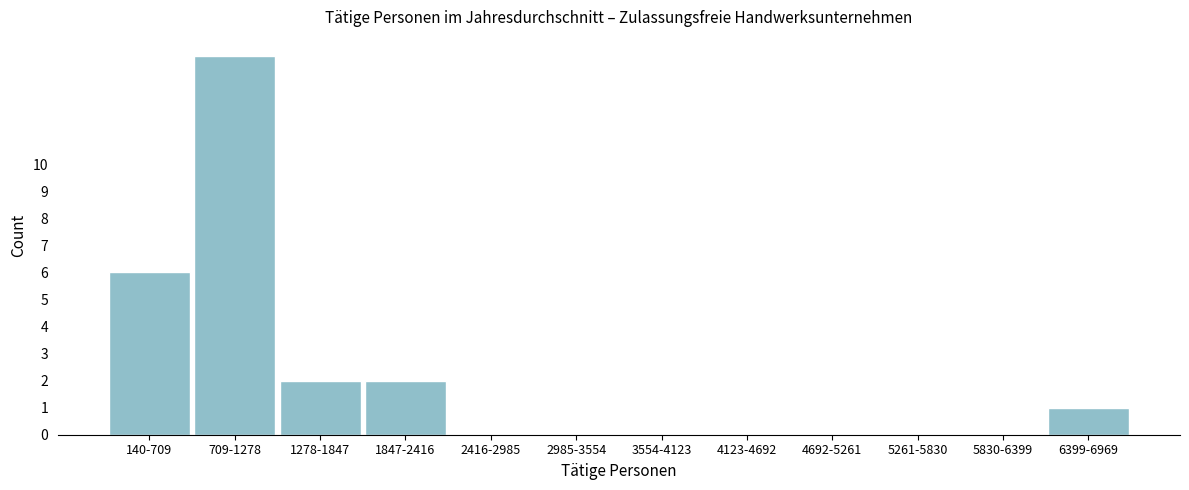

Reading right to left, what are all the values shown in this chart?

6399-6969=1	5830-6399=0	5261-5830=0	4692-5261=0	4123-4692=0	3554-4123=0	2985-3554=0	2416-2985=0	1847-2416=2	1278-1847=2	709-1278=14	140-709=6